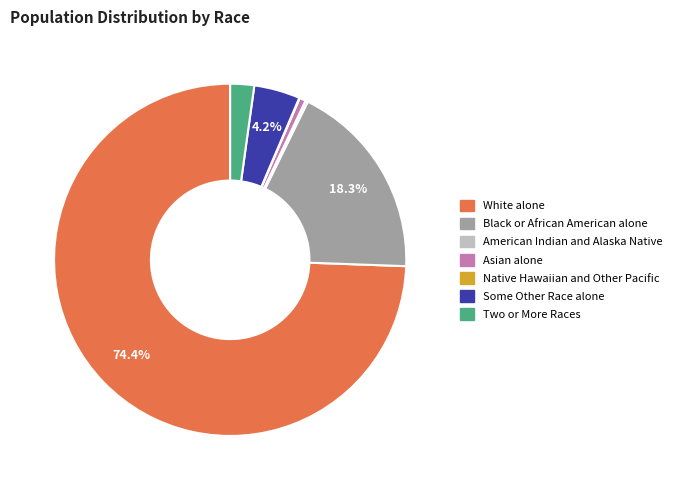

What portion of the pie excludes Some Other Race alone?

95.8%